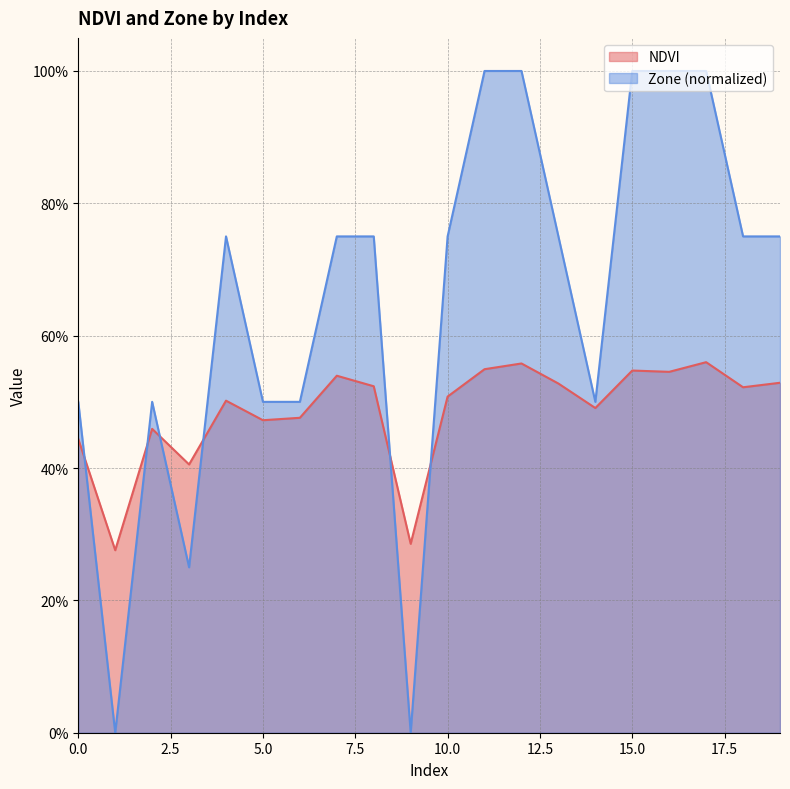

Where do Zone and NDVI first cross each other?

0 and 1